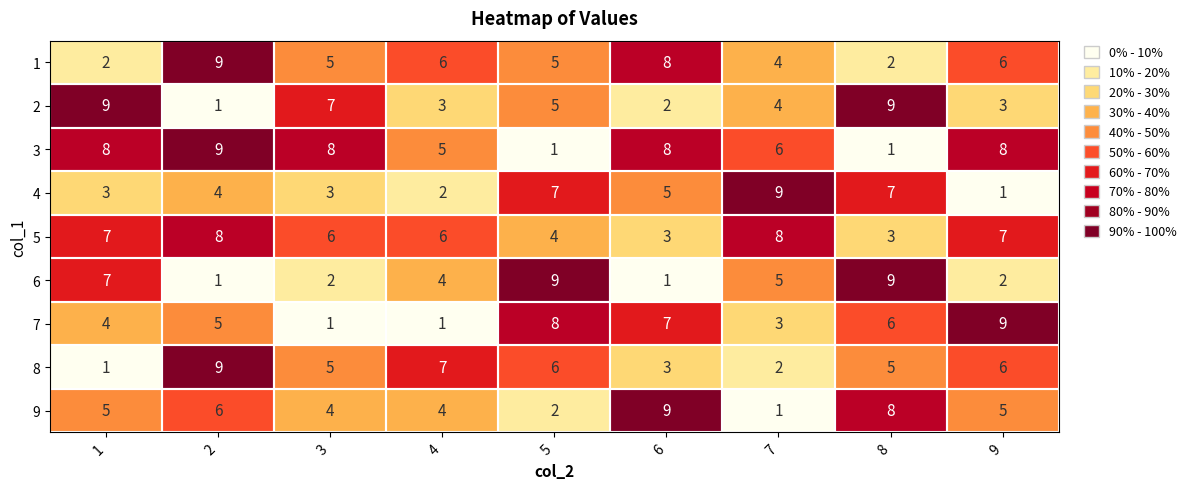

Count the 2 values in the range 3 to 7.

5